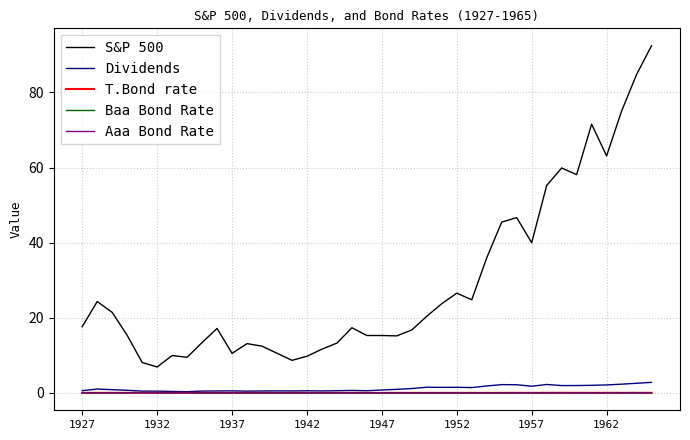

True or false: Baa Bond Rate and S&P 500 intersect in this chart.

False